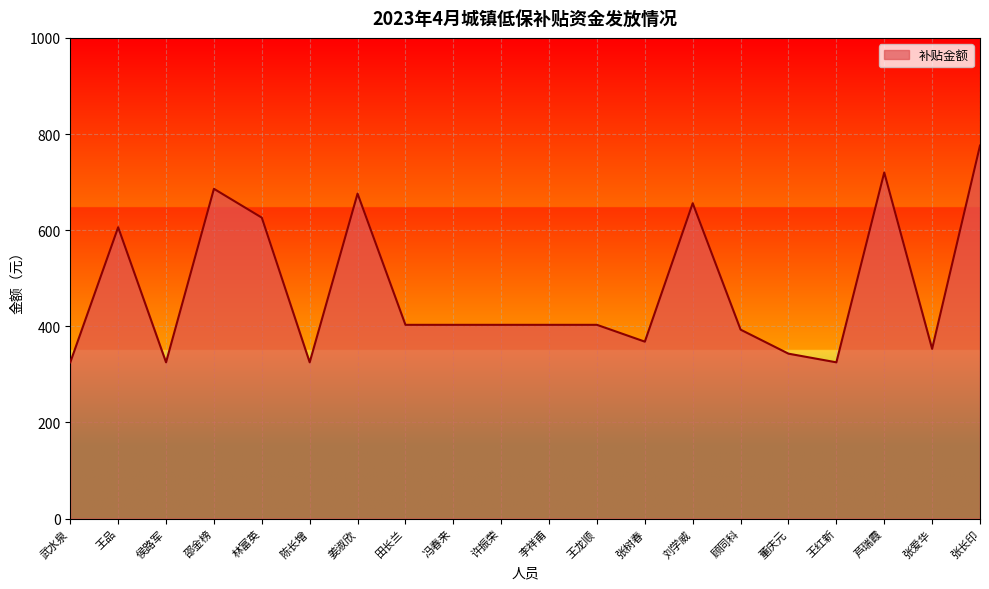

True or false: there are more than 0 points higher than both neighbors.

True